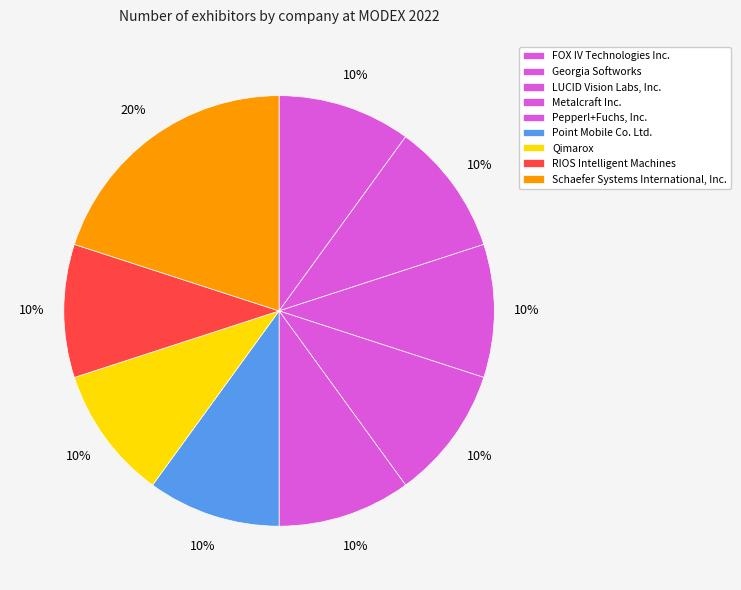

How many slices are in this pie chart?

9